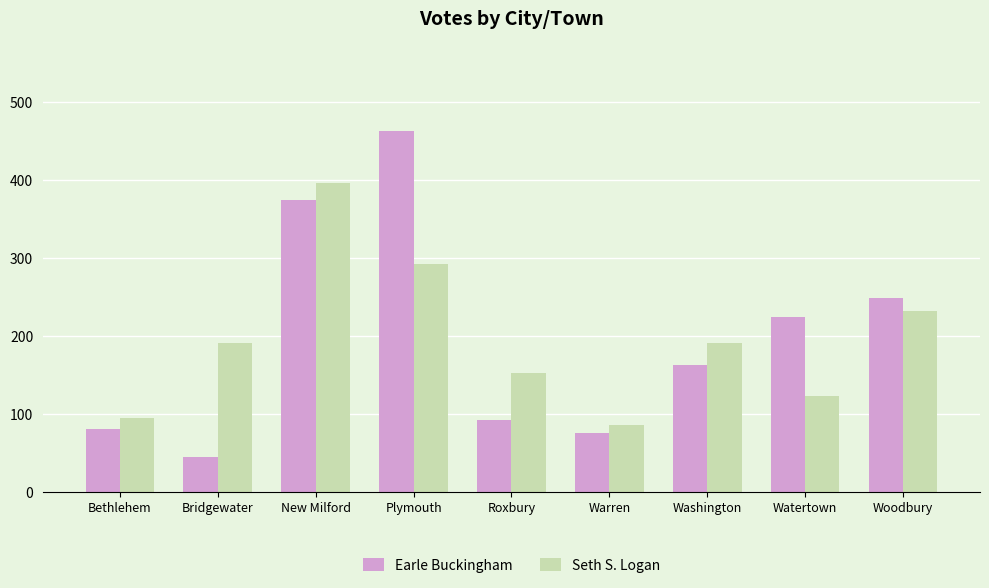

Count the number of categories in the chart.

9